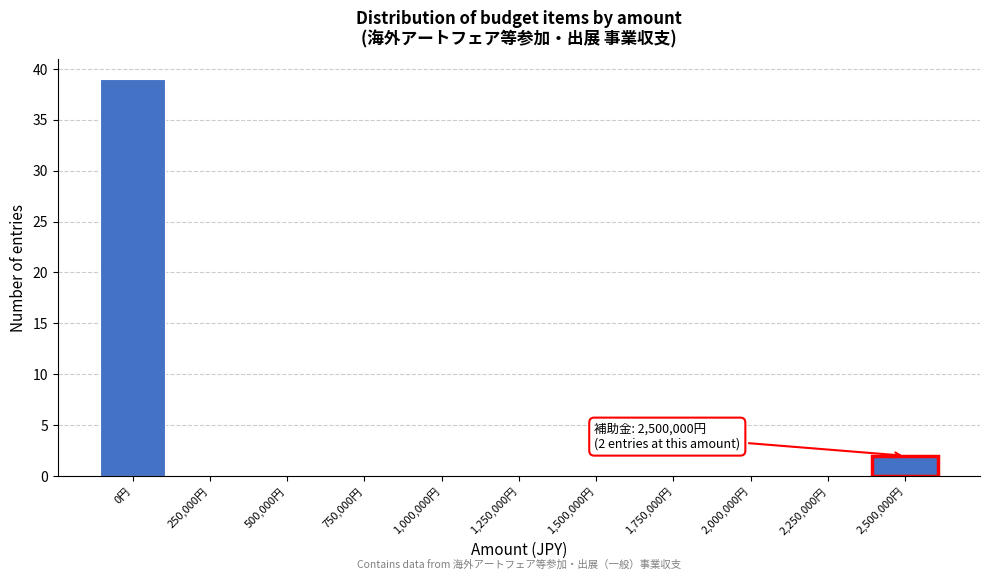

Reading right to left, transcribe all the data shown in this chart.

2,500,000円=2	2,250,000円=0	2,000,000円=0	1,750,000円=0	1,500,000円=0	1,250,000円=0	1,000,000円=0	750,000円=0	500,000円=0	250,000円=0	0円=39